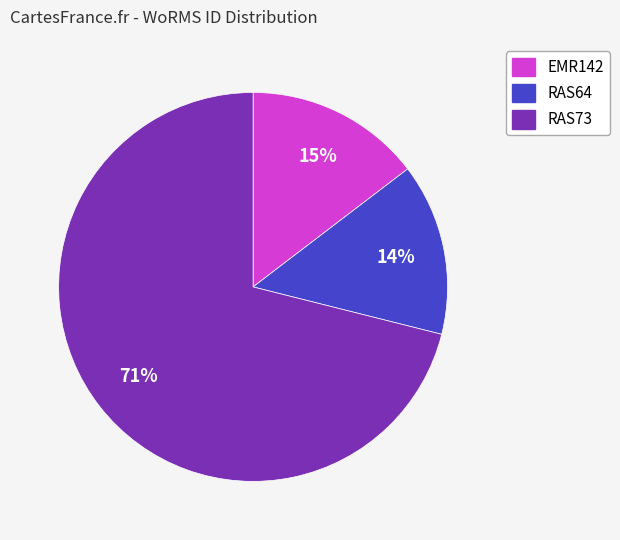

Do EMR142 and RAS64 together represent more than half of the pie?

No